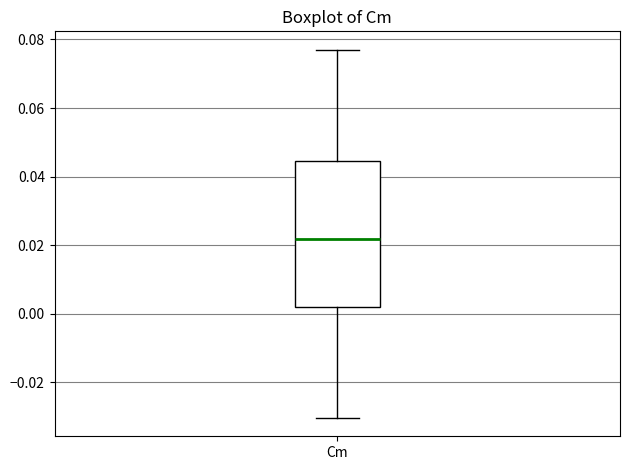

Where does the upper whisker of the box for Cm end on the y-axis? The values are not printed on the chart, so give them approximately, as read against the axis.

0.078